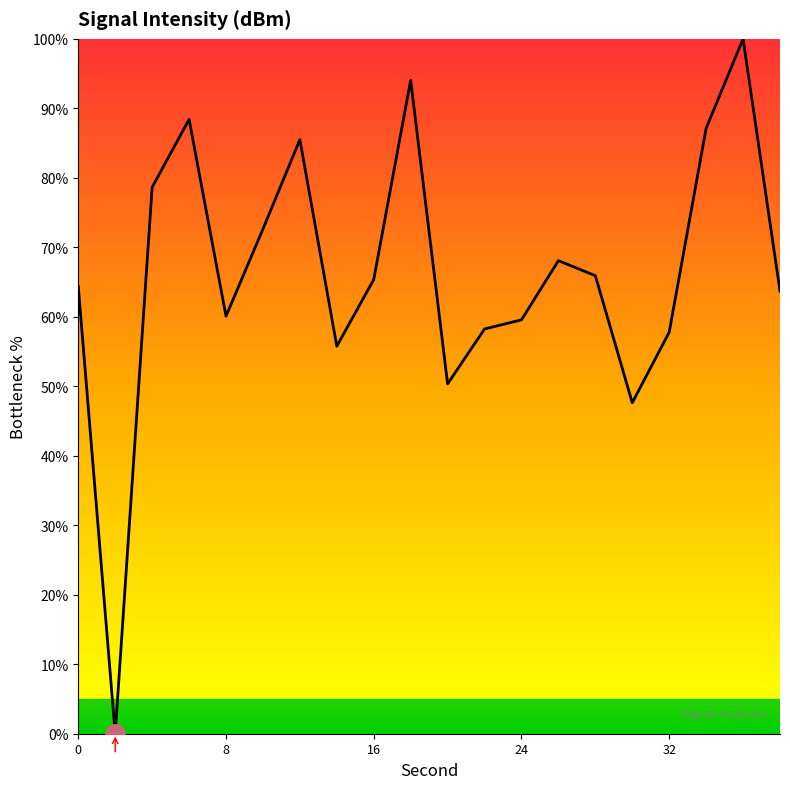

What is the difference between the maximum and minimum values?

100.0